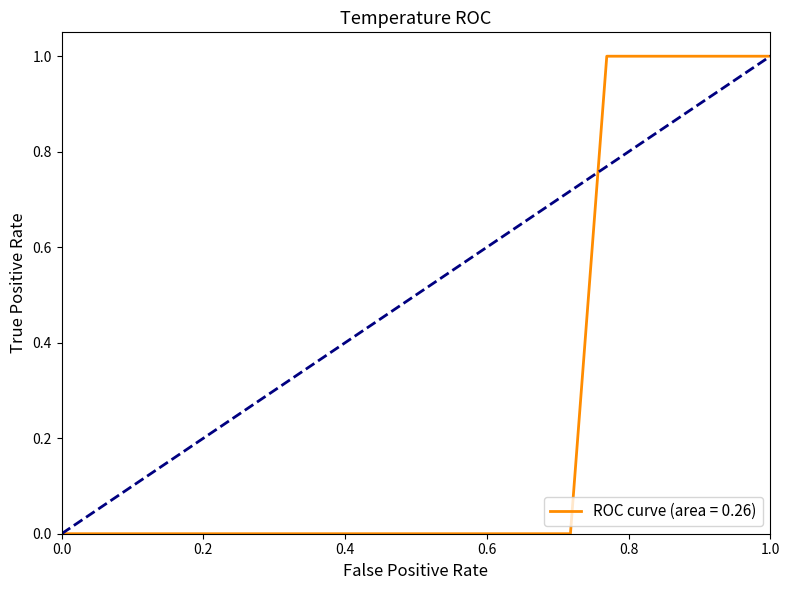

What is the greatest value displayed?

1.0